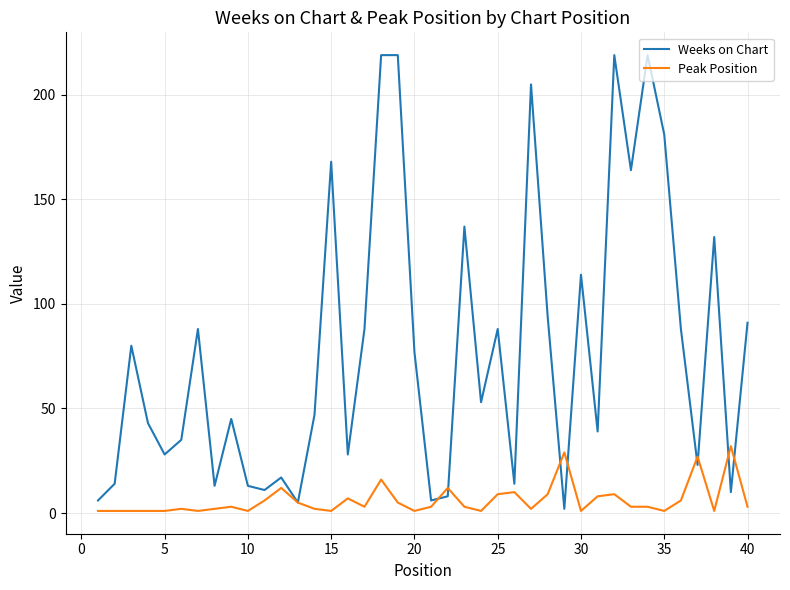

Rank the series by their average value, from lowest to highest.

Peak Position, Weeks on Chart